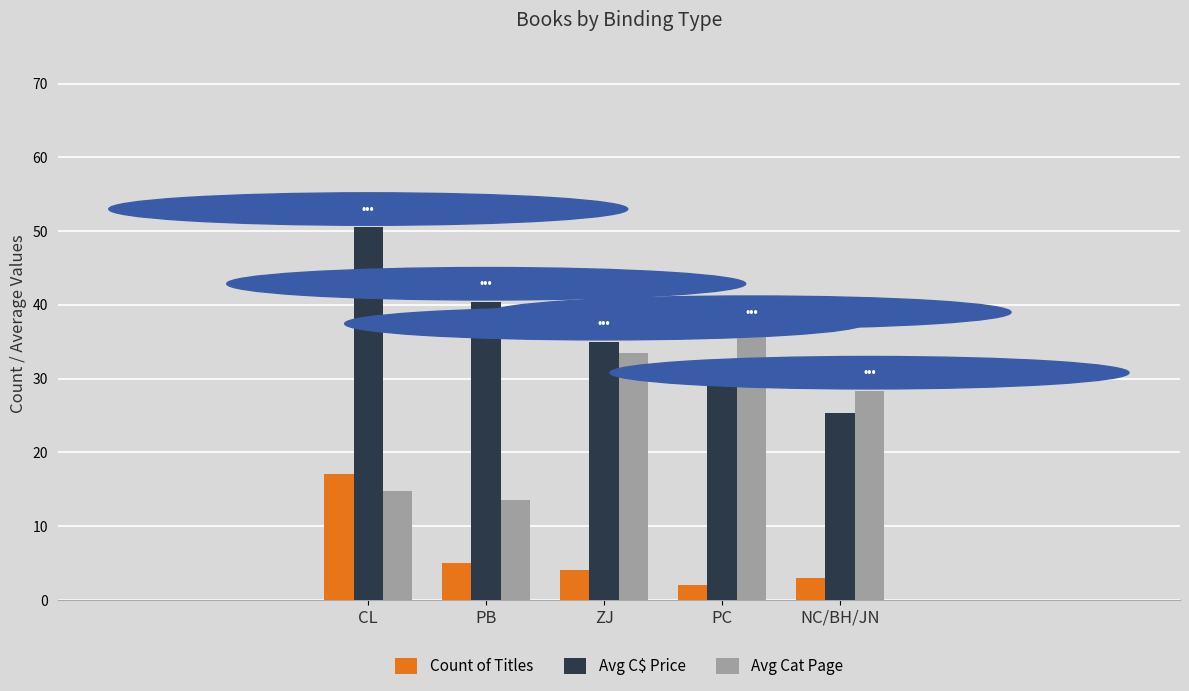

Which series has the largest total across all categories?

Avg C$ Price